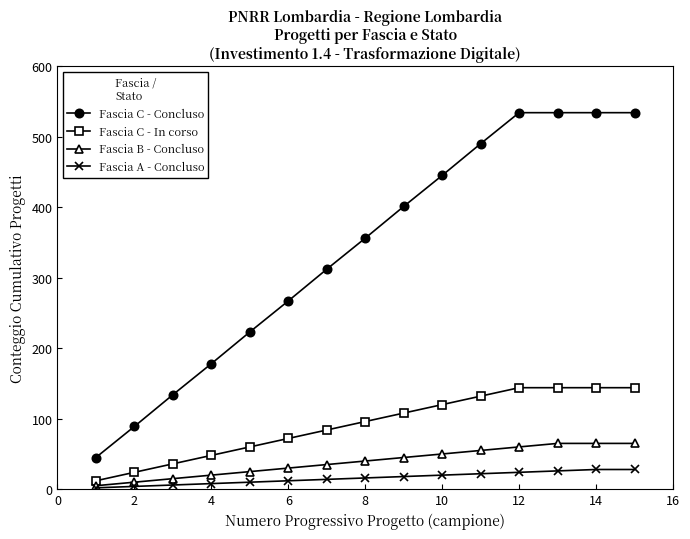

List the series in order of their peak value, highest first.

Fascia C - Concluso, Fascia C - In corso, Fascia B - Concluso, Fascia A - Concluso